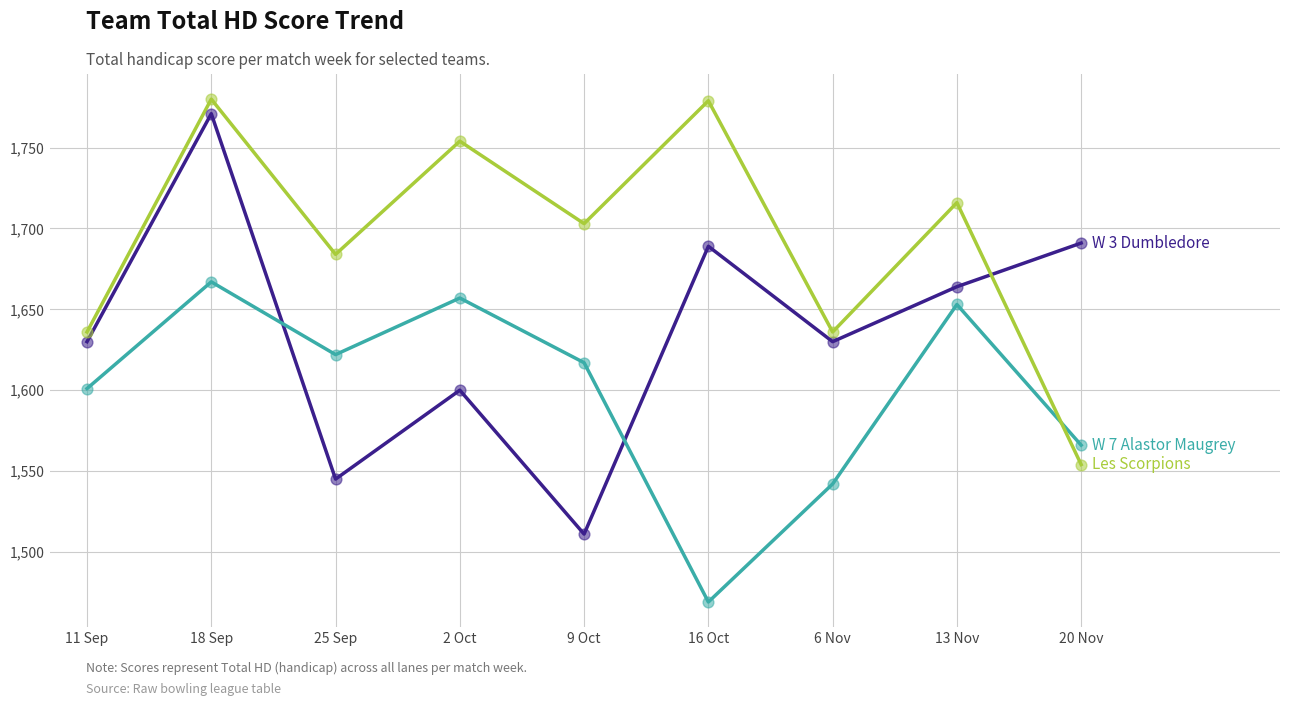

What position from the right is 18 Sep?

8